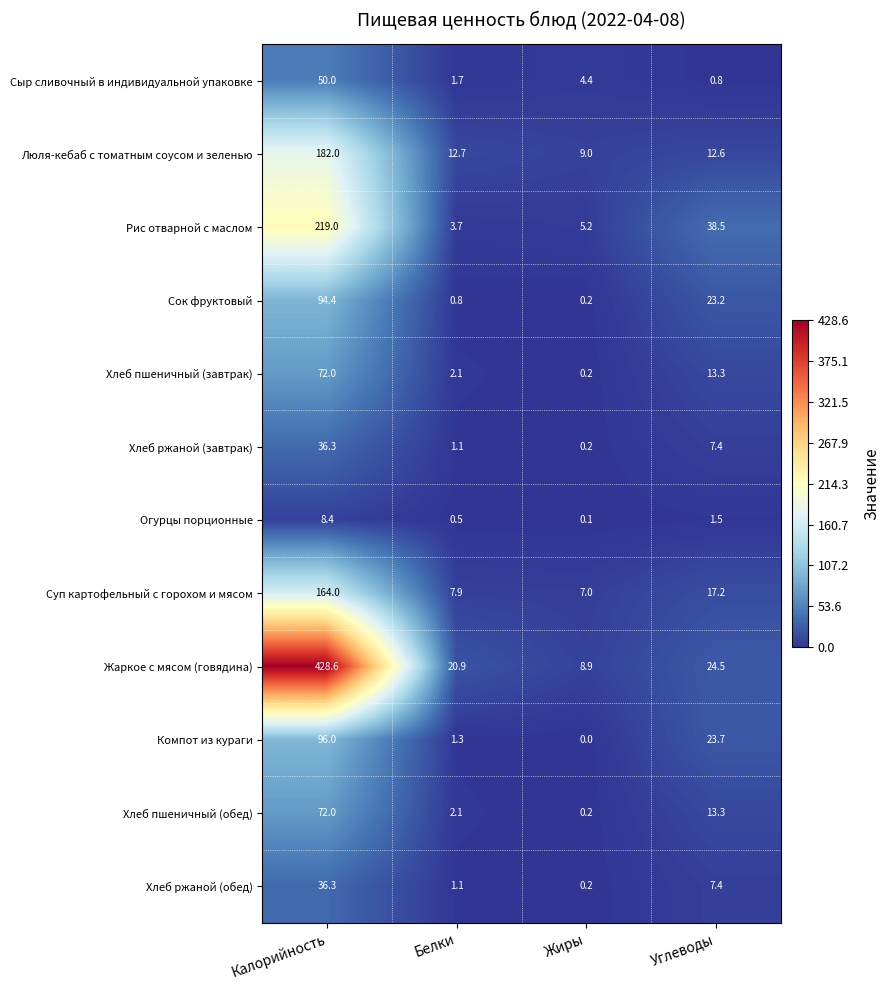

At which category is the sum across all series the highest?

Калорийность